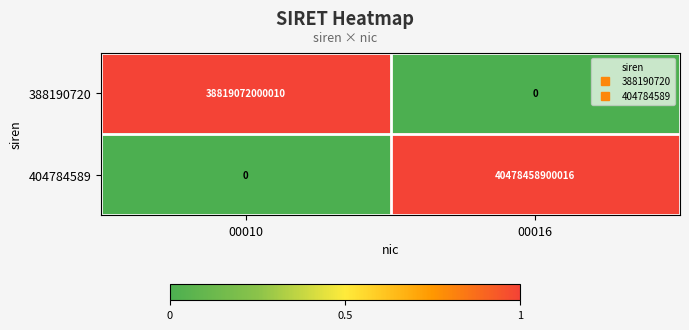

How many positive values does the 404784589 series have?

1